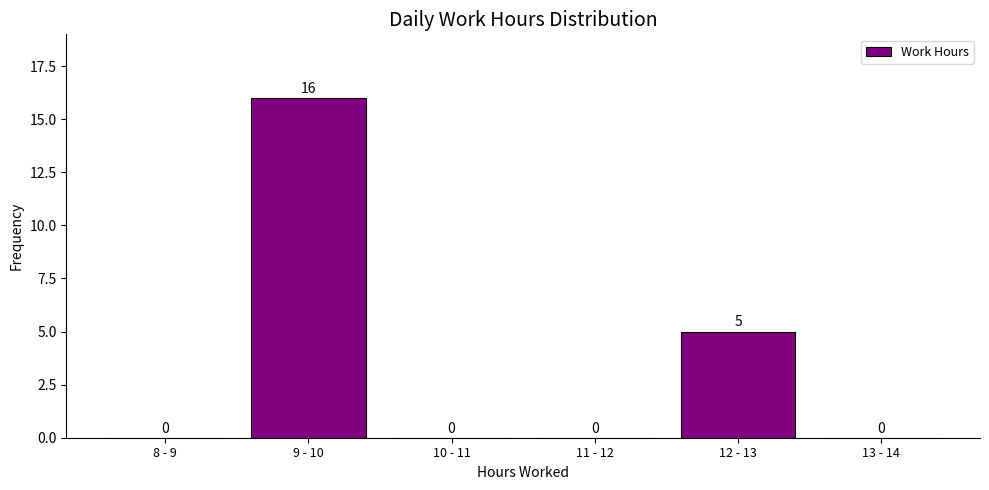

Reading left to right, list all the values displayed in this chart.

8 - 9=0	9 - 10=16	10 - 11=0	11 - 12=0	12 - 13=5	13 - 14=0